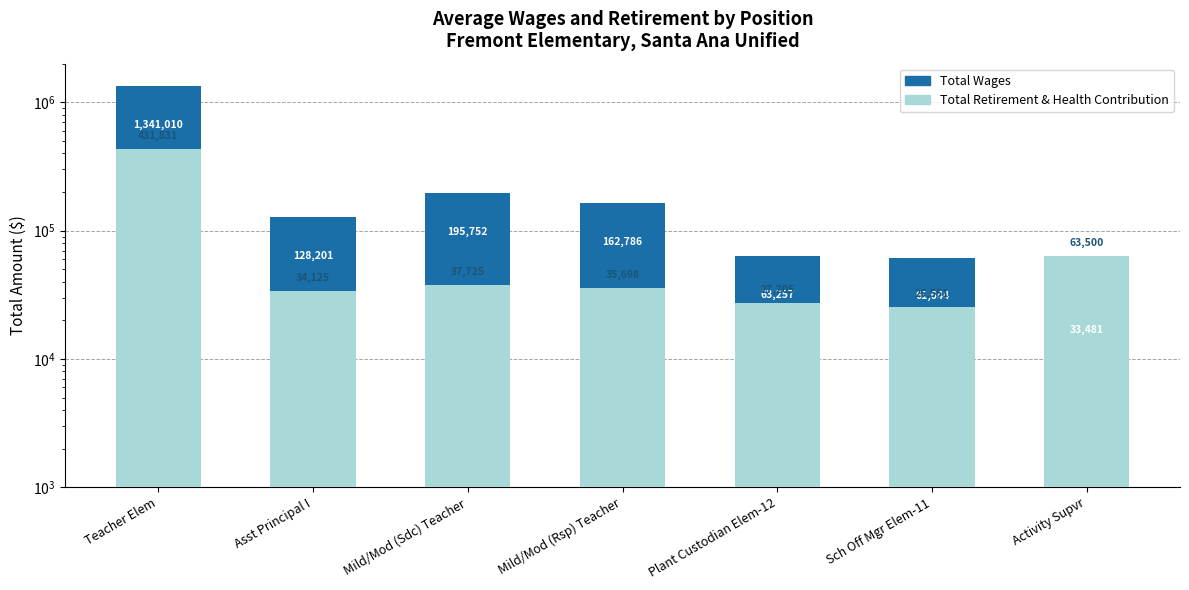

What is the label of the 4th bar from the left?

Mild/Mod (Rsp) Teacher